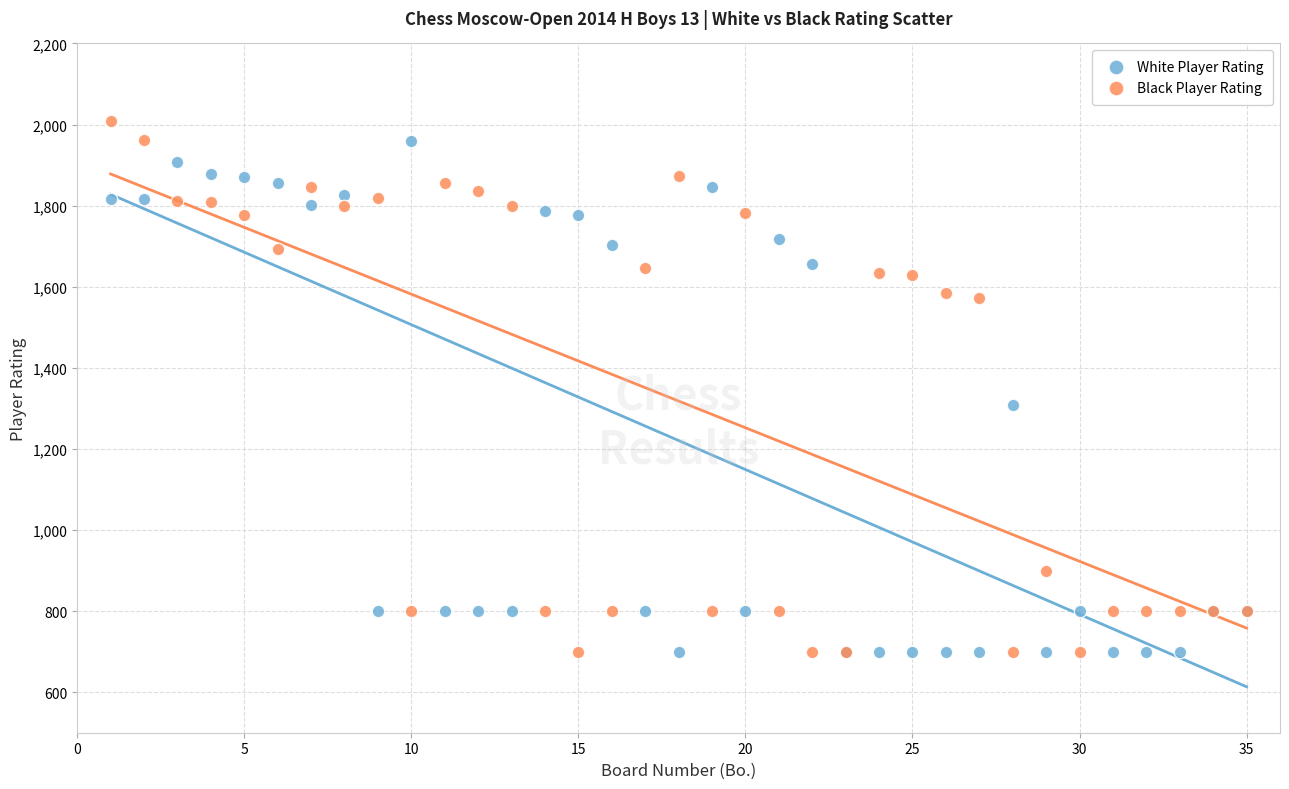

In the Black Player Rating series, what Y value is closest to 1354?

1572